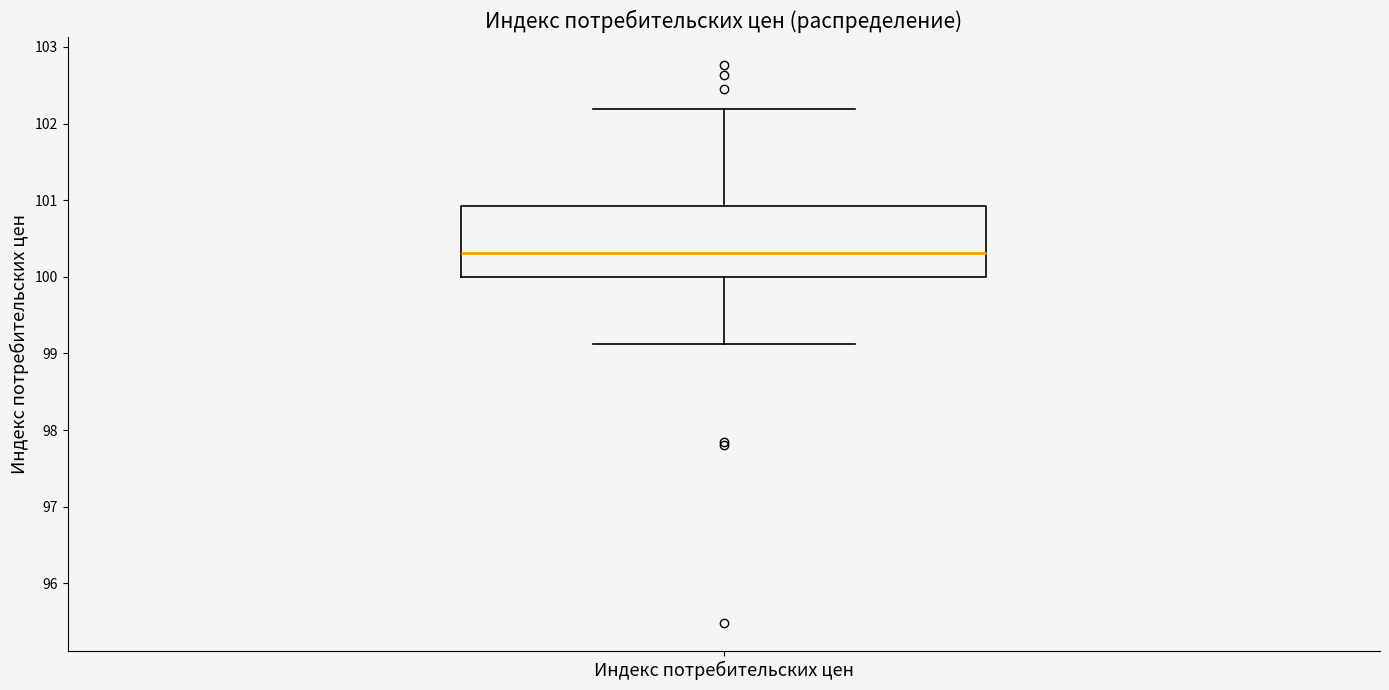

Transcribe this box plot: give where the median line is, the range the box spans, and where the two whiskers end, as read against the y-axis. The values are not printed on the chart, so give them approximately, as read against the axis.

median 100.3, box 100.0 to 100.9, whiskers 99.1 to 102.2